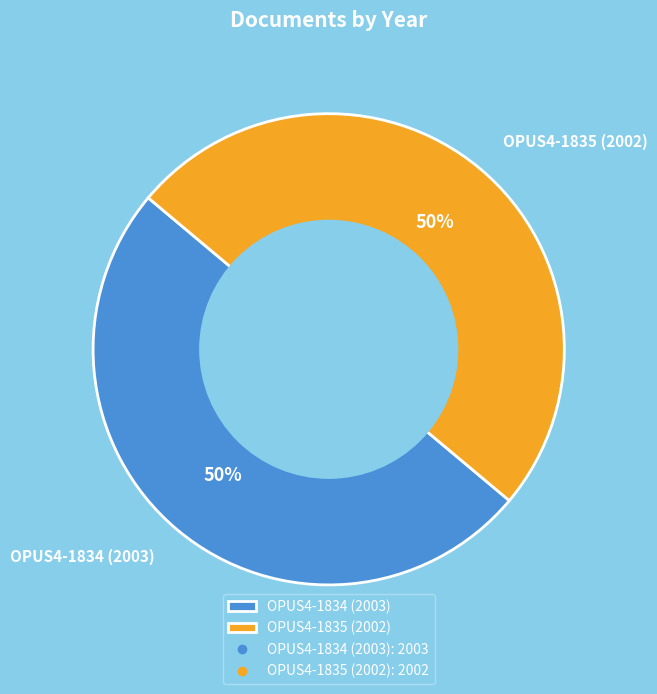

To the nearest percent, what percentage of the pie is OPUS4-1835 (2002)?

50%